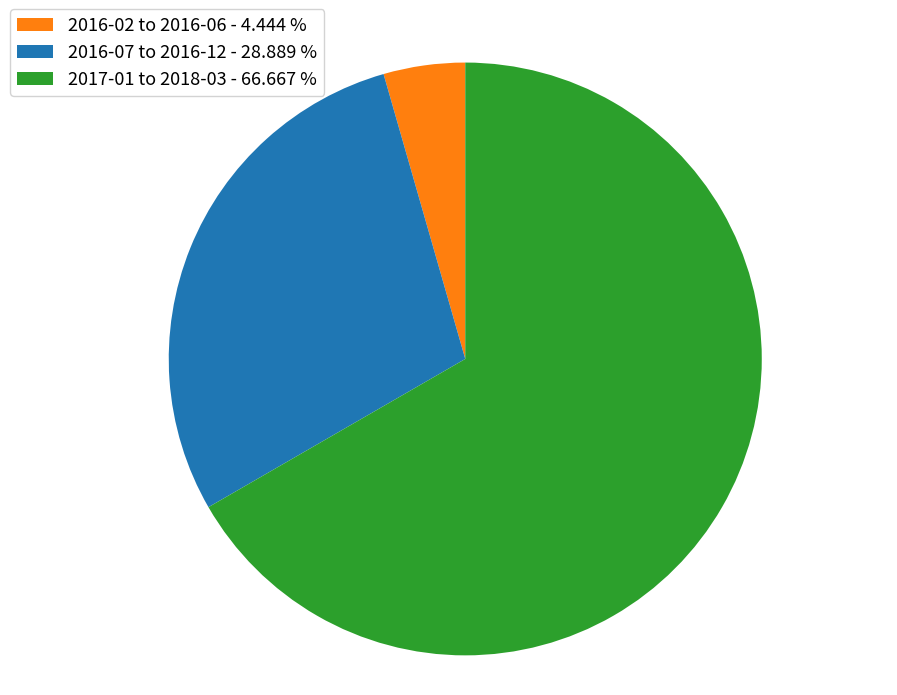

Does any single category account for the majority?

Yes